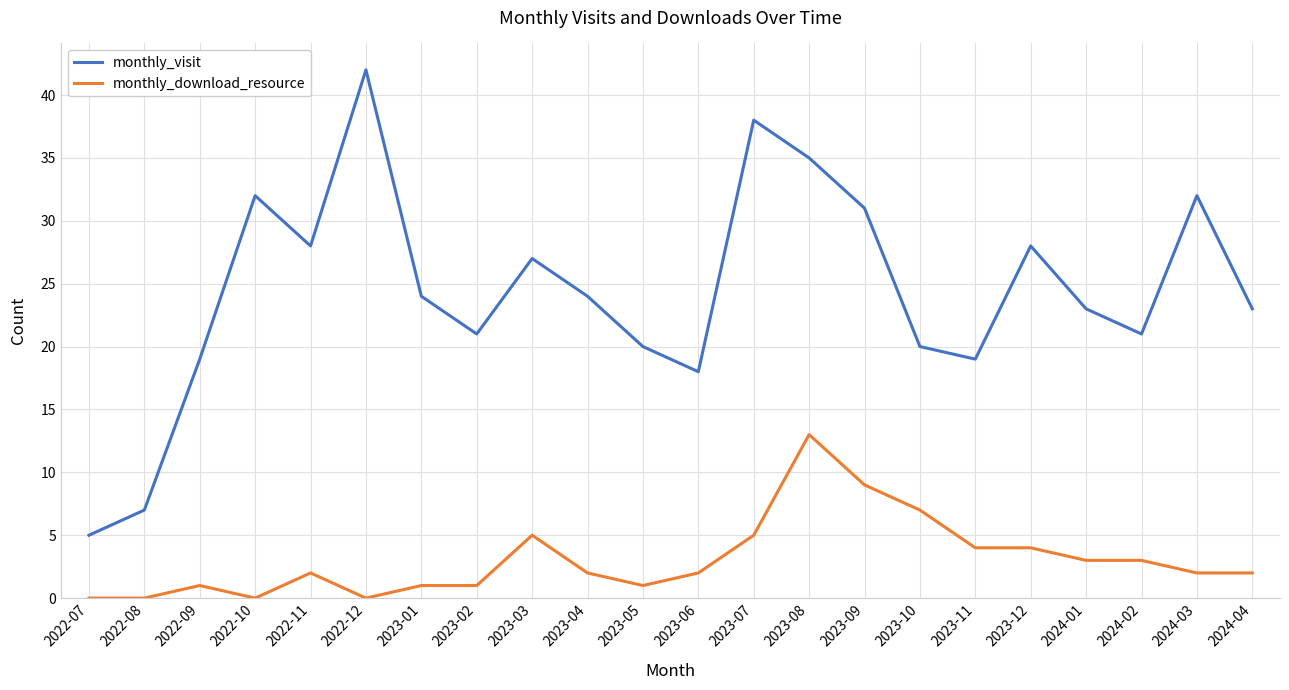

The value of monthly_visit at 2023-03 is 43. True or false?

False